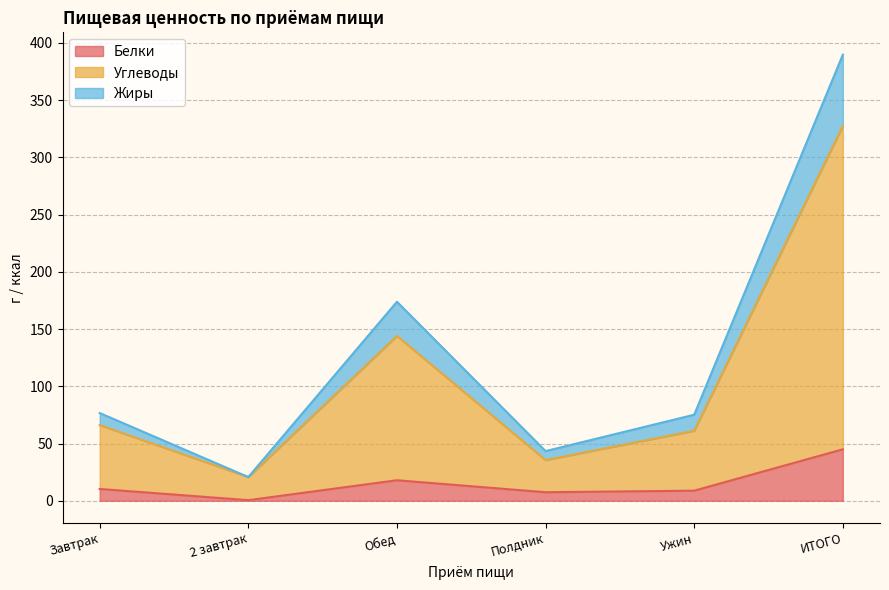

What is the label of the 5th point from the right?

2 завтрак